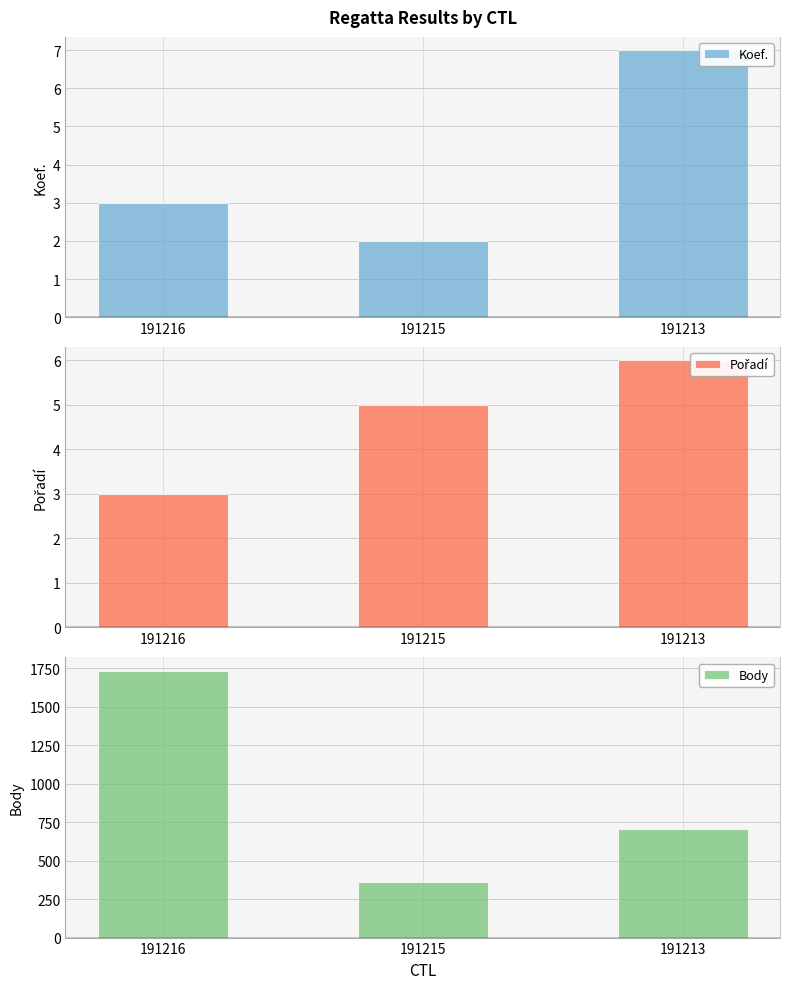

At 191213, list the series in order from smallest to largest.

Pořadí, Koef., Body